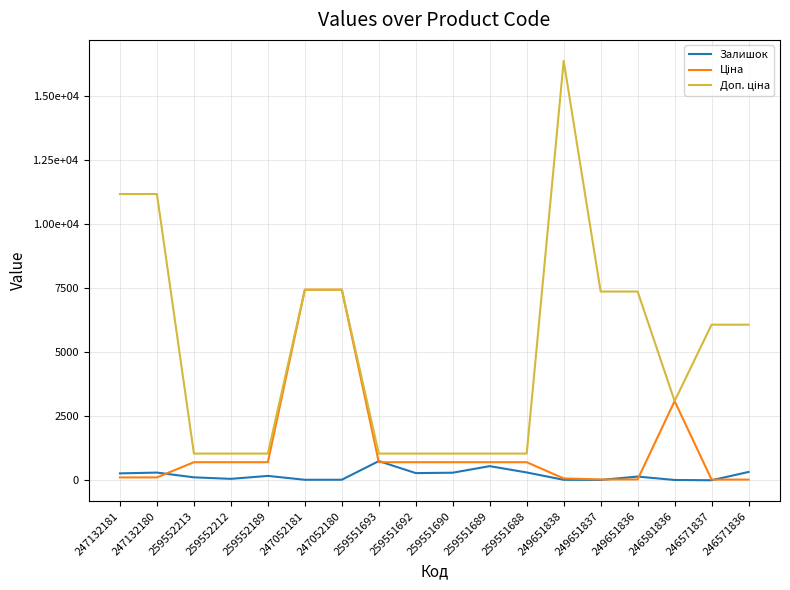

Is this an area chart (filled region under the line)?

No